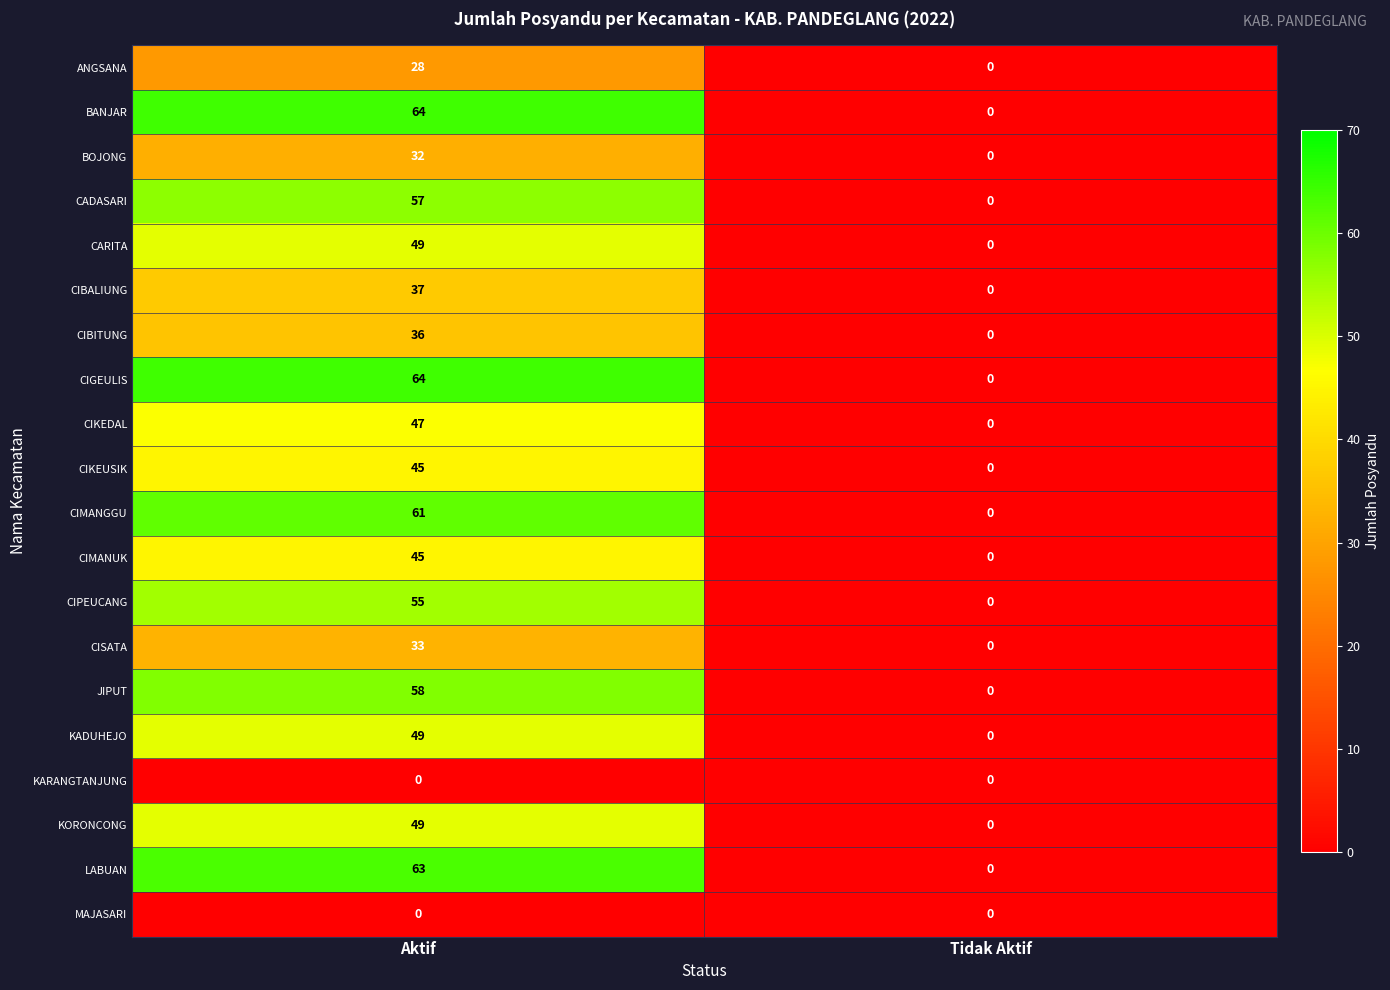

What is the difference between the highest and lowest values at Aktif?

64